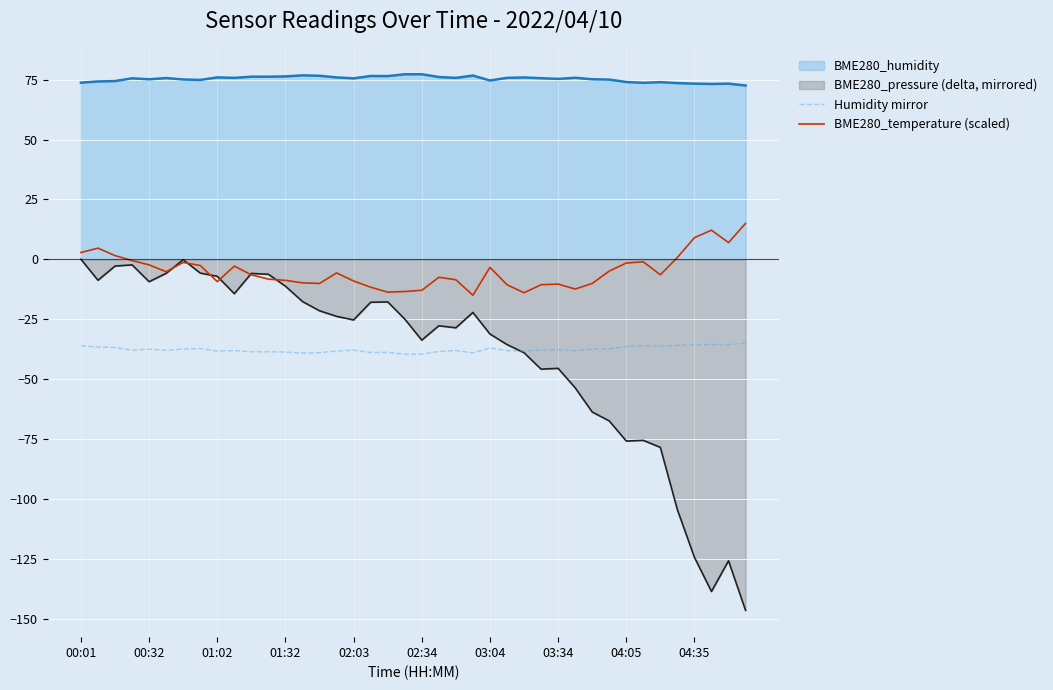

What are all the series names shown in the legend?

BME280_humidity, BME280_pressure (delta, mirrored), Humidity mirror, BME280_temperature (scaled)